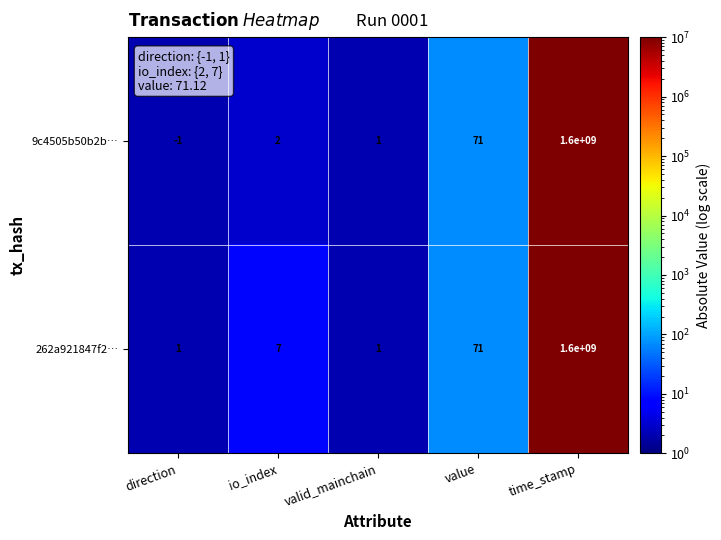

What is the total value across all series at time_stamp?

3200000000